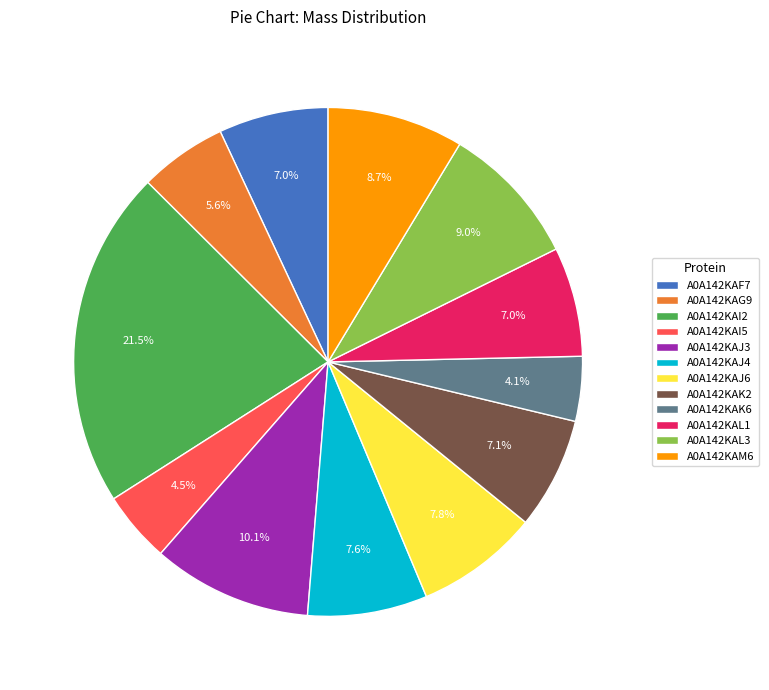

Approximately how many times larger is the value at A0A142KAL3 compared to A0A142KAJ6?

1.2